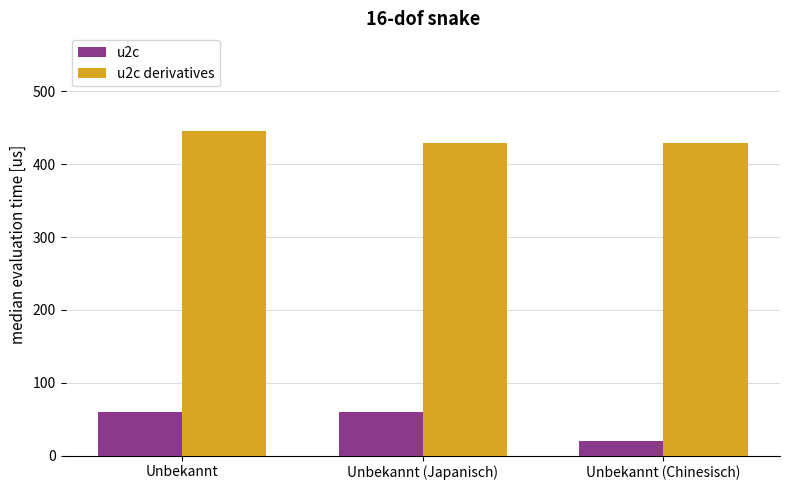

What is the total value across all series at Unbekannt (Chinesisch)?

449